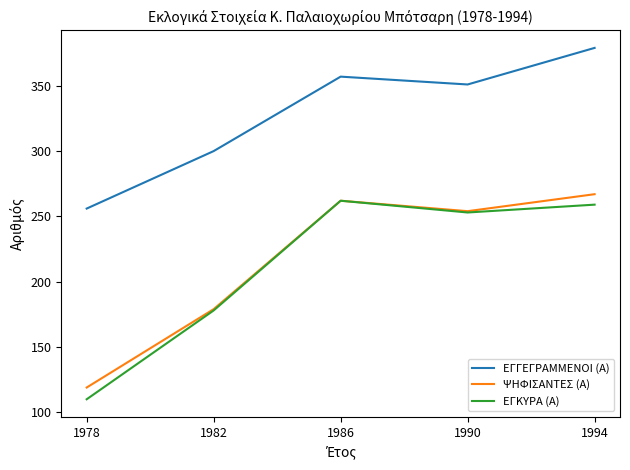

Between 1986 and 1994, which series saw the biggest shift?

ΕΓΓΕΓΡΑΜΜΕΝΟΙ (Α)